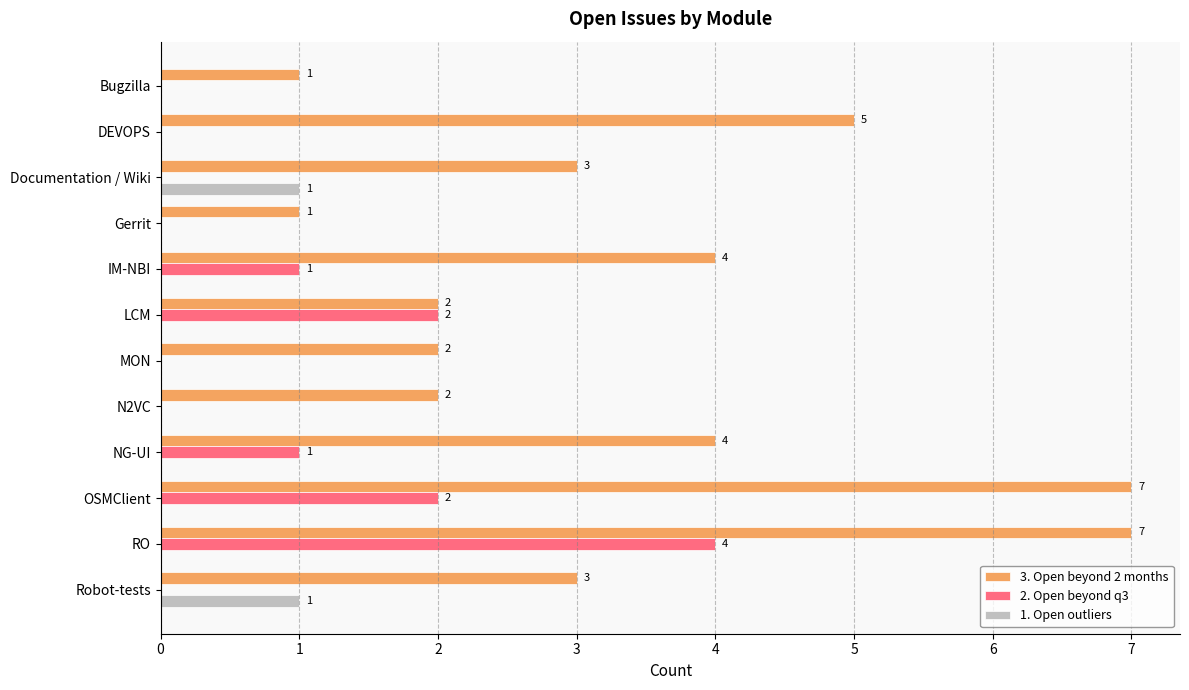

Between Documentation / Wiki and OSMClient, which series saw the biggest shift?

3. Open beyond 2 months